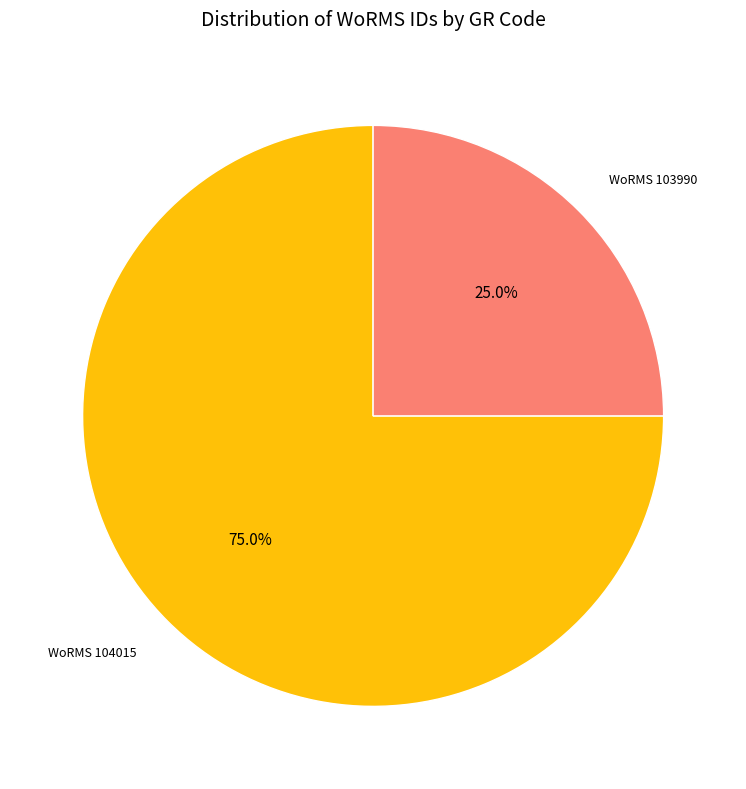

Does any single category account for the majority?

Yes